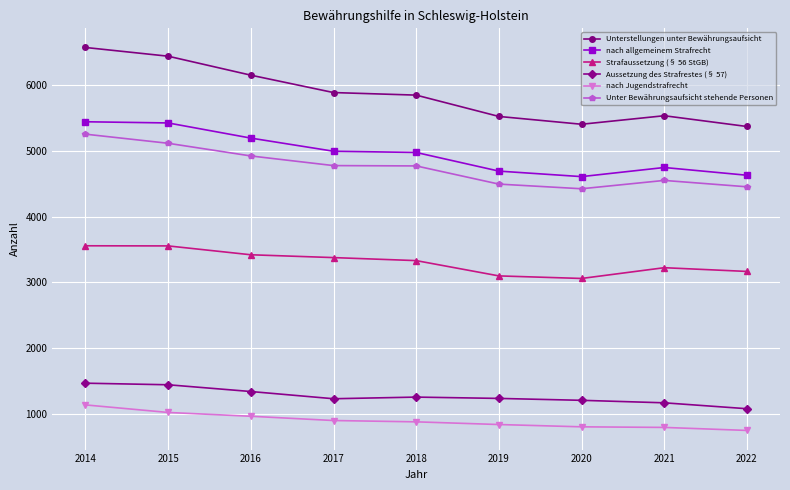

What is the difference between the nach Jugendstrafrecht values at 2014 and 2019?

299